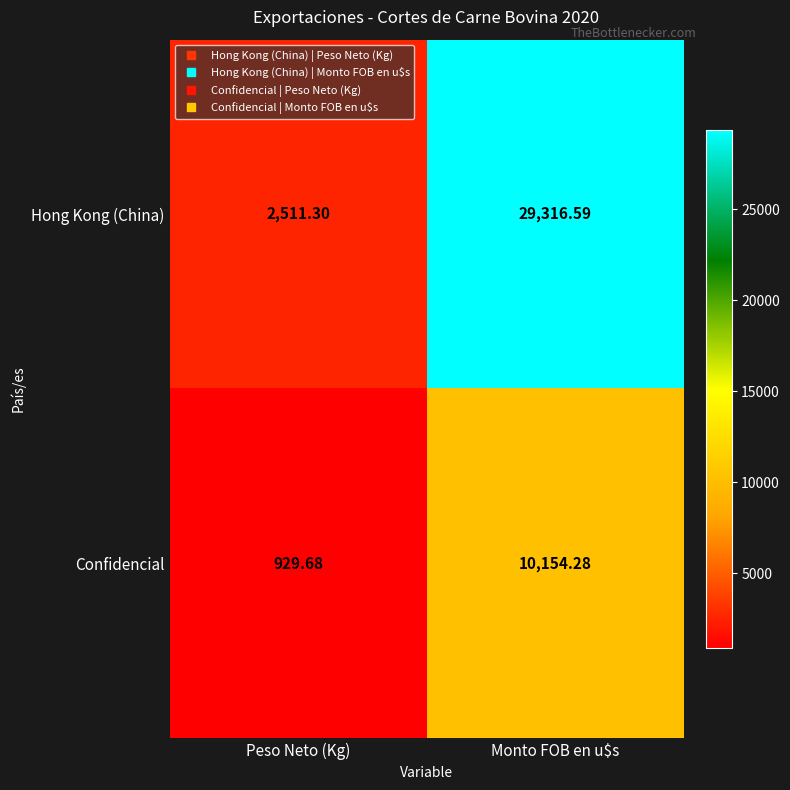

At which label is Hong Kong (China) closest to 15913?

Peso Neto (Kg)